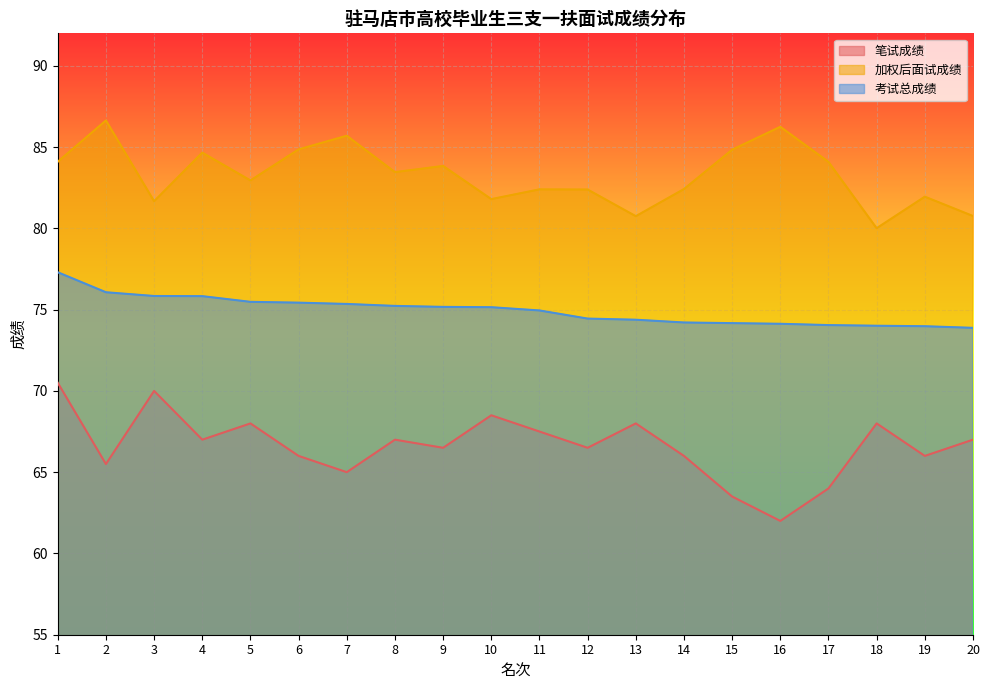

What is the total value across all series at 17?

222.1